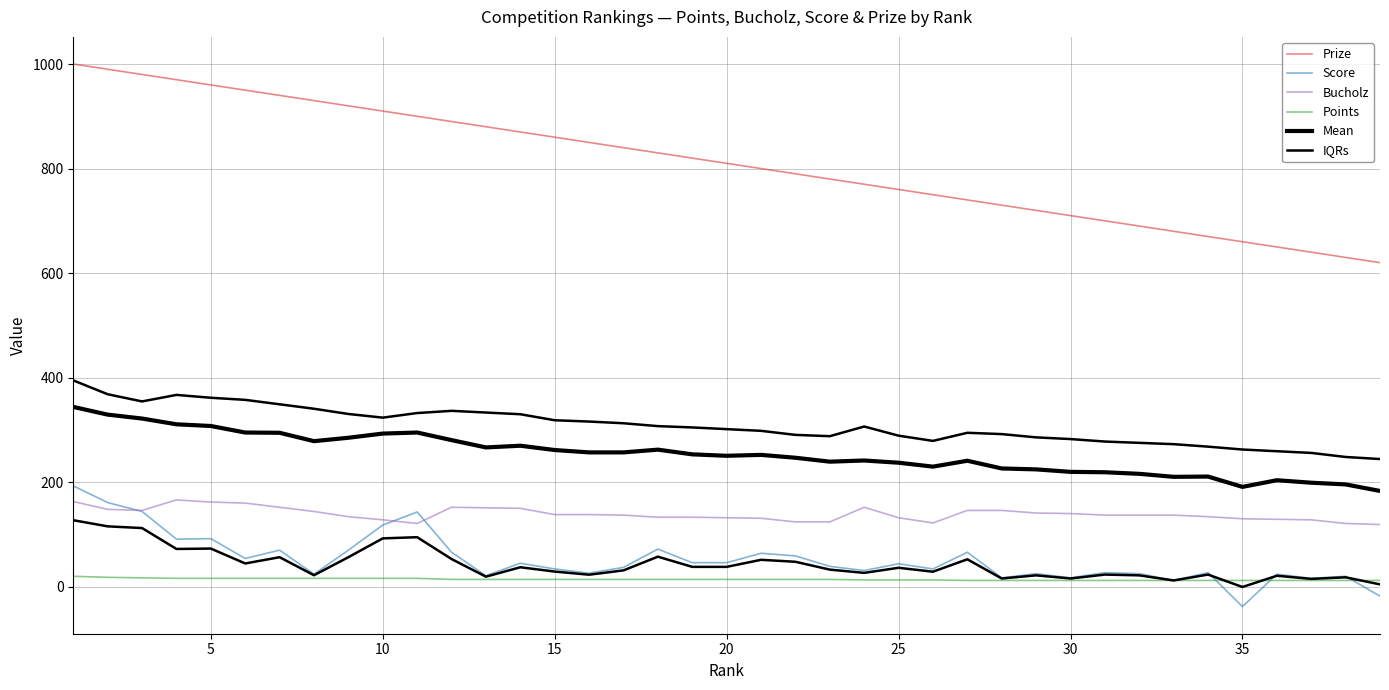

True or false: Prize and Score intersect in this chart.

False